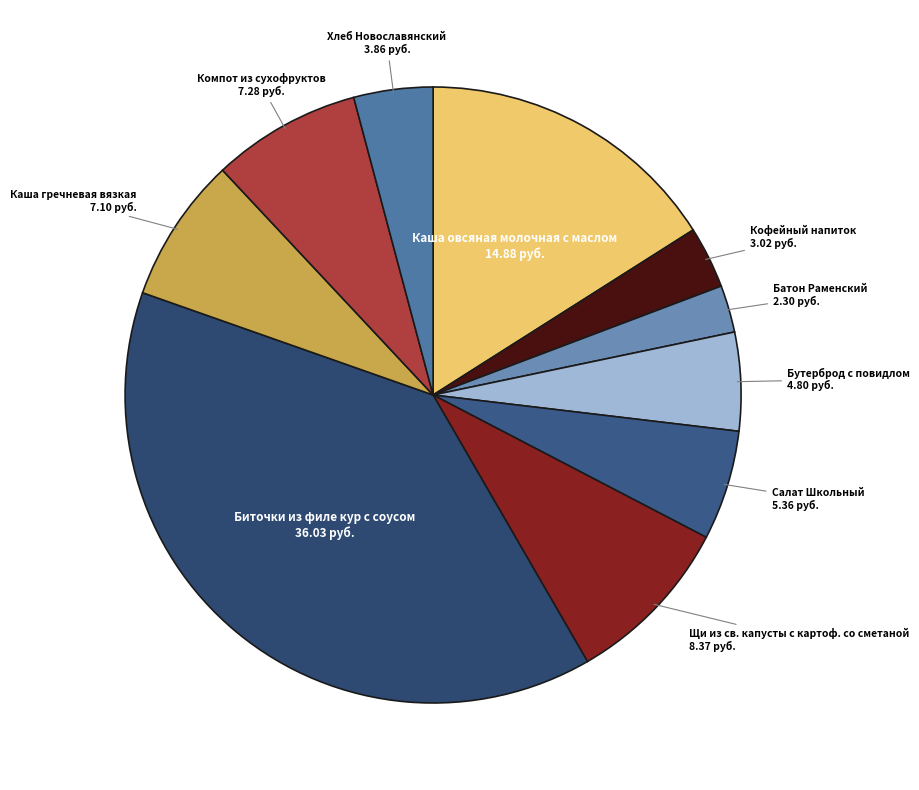

How many slices are in this pie chart?

10